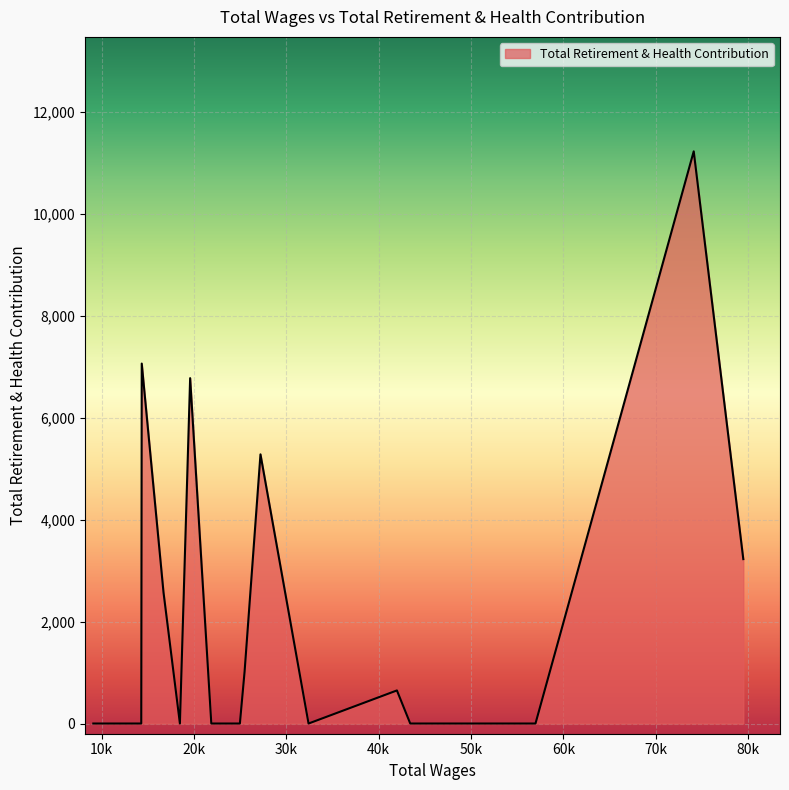

What is the maximum value shown in the chart?

11224